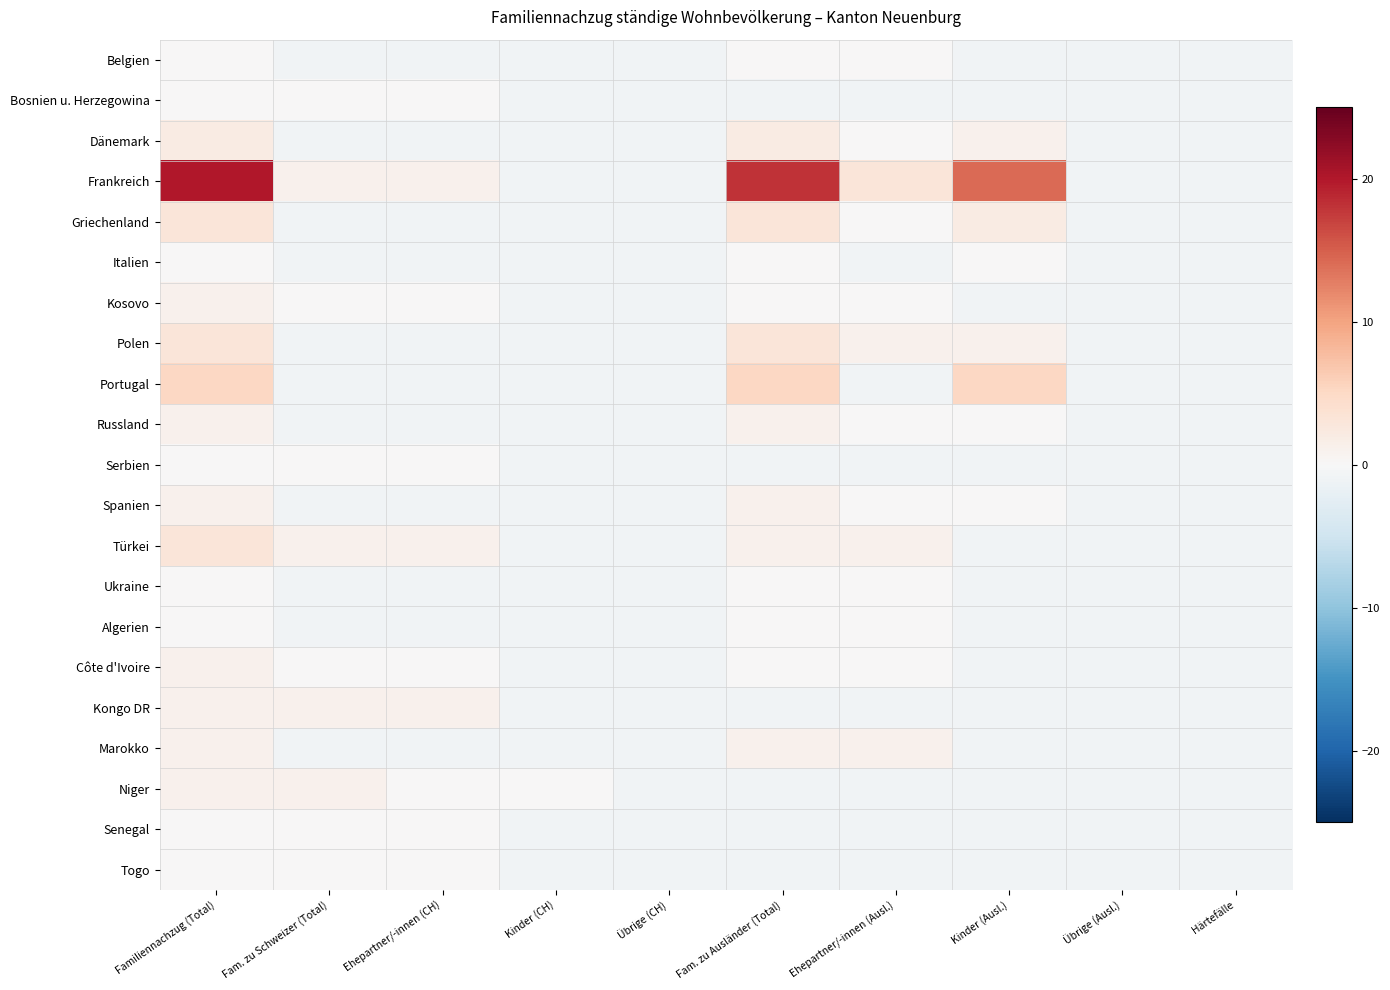

How many series are shown in this chart?

21